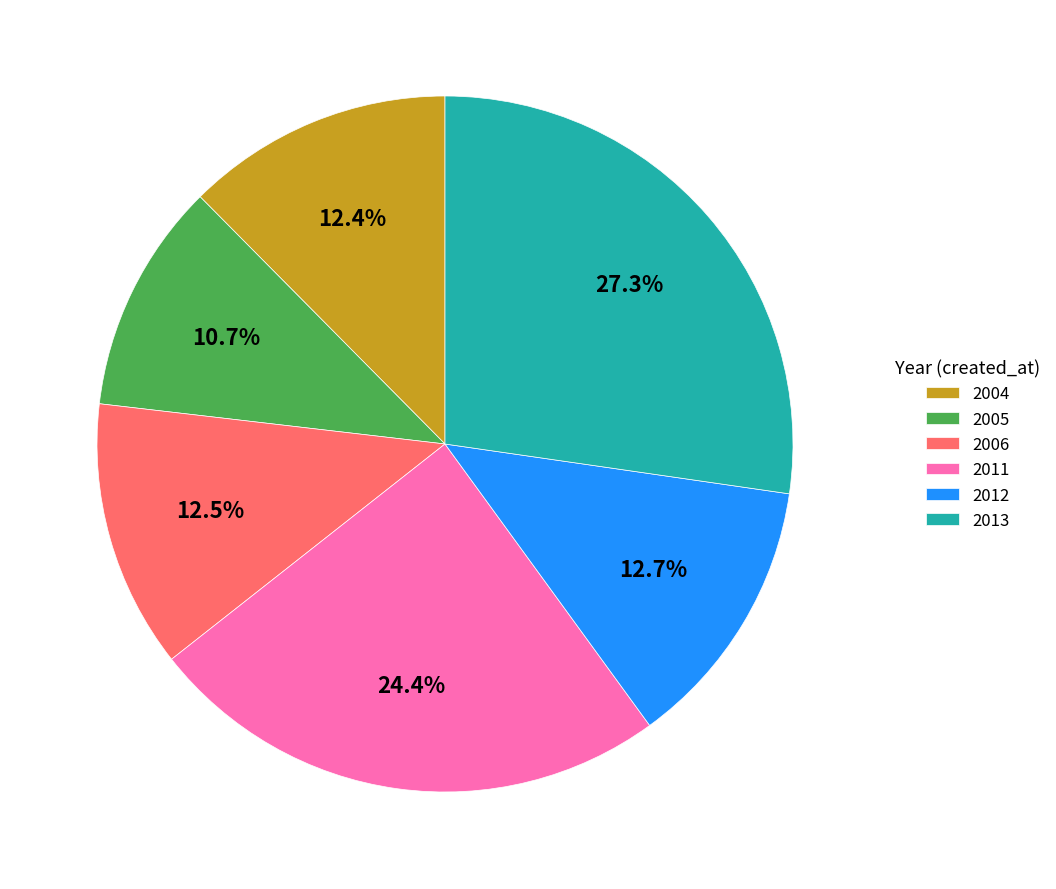

To the nearest percent, what is the combined percentage of 2005 and 2011?

35%